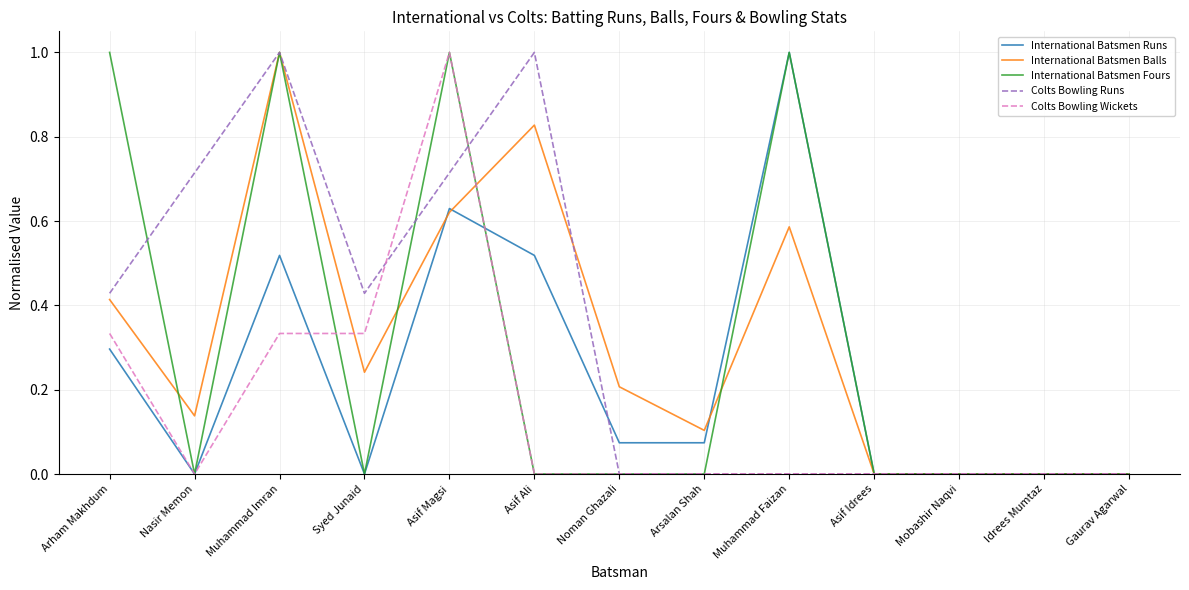

At which category is the sum across all series the highest?

Asif Magsi